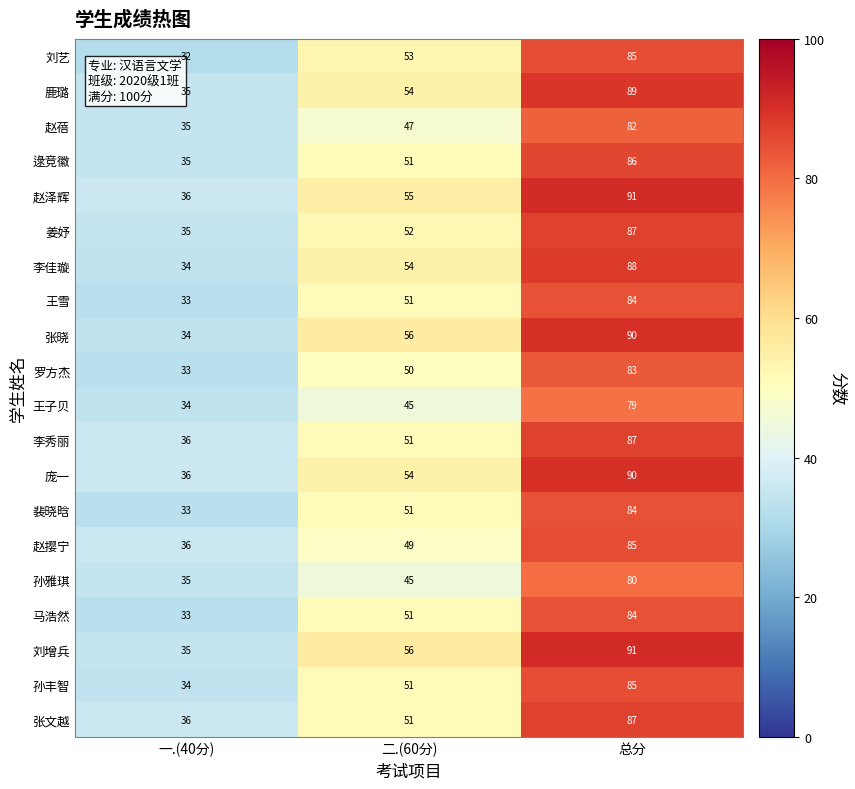

True or false: 王子贝 has a value of 48 at 总分.

False